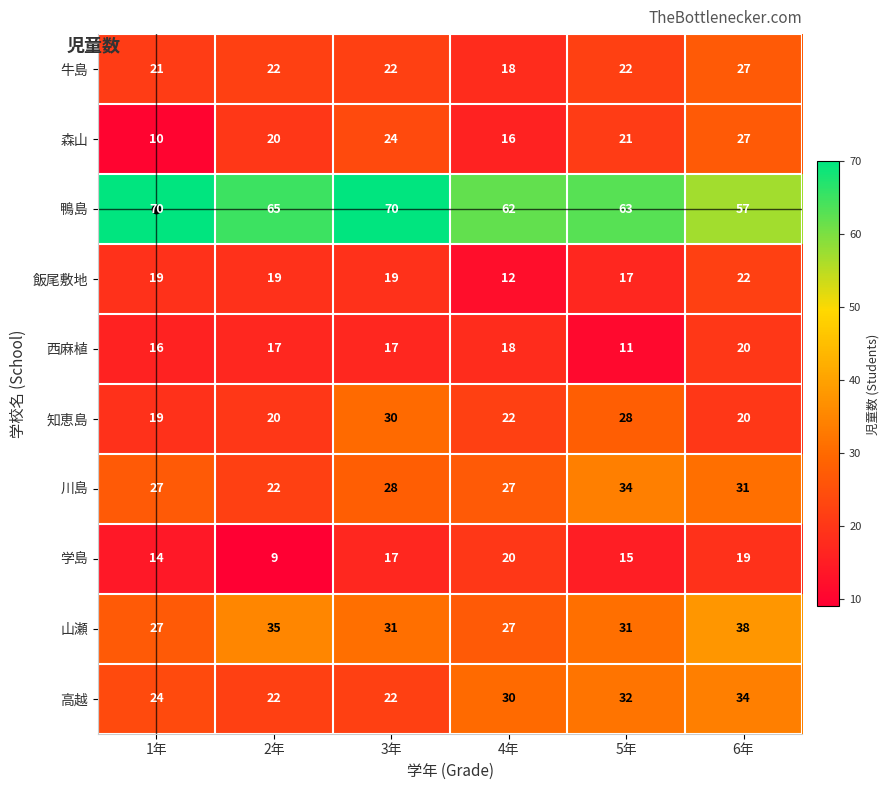

At 5年, list the series in order from smallest to largest.

西麻植, 学島, 飯尾敷地, 森山, 牛島, 知恵島, 山瀬, 高越, 川島, 鴨島